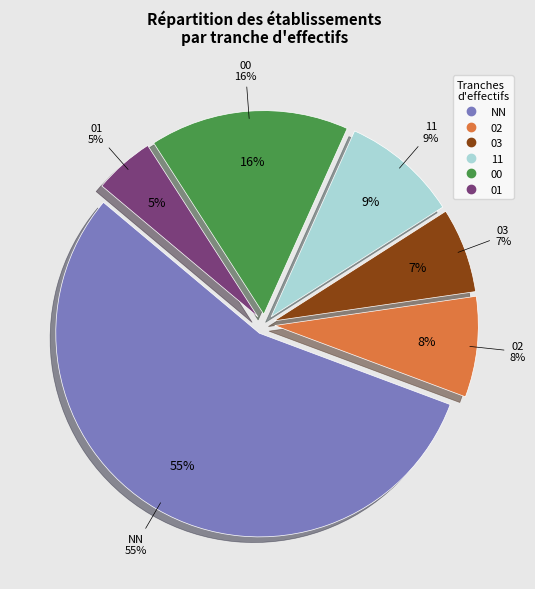

Is the sum of 03 and 11 greater than half?

No